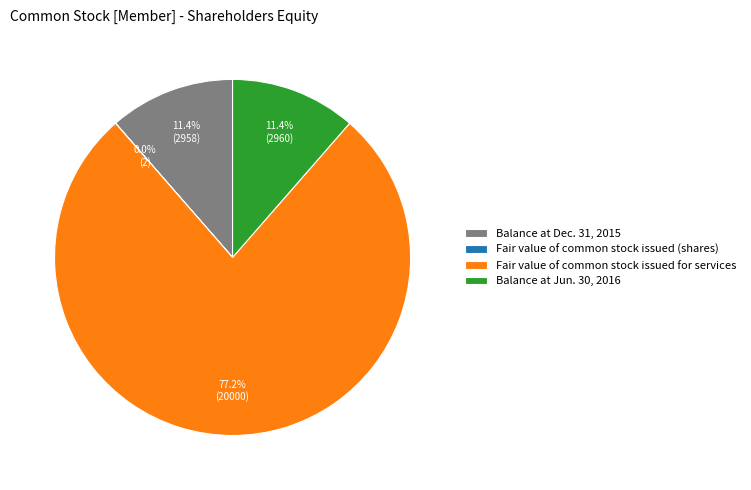

Approximately how many times larger is the value at Balance at Jun. 30, 2016 compared to Balance at Dec. 31, 2015?

1.0